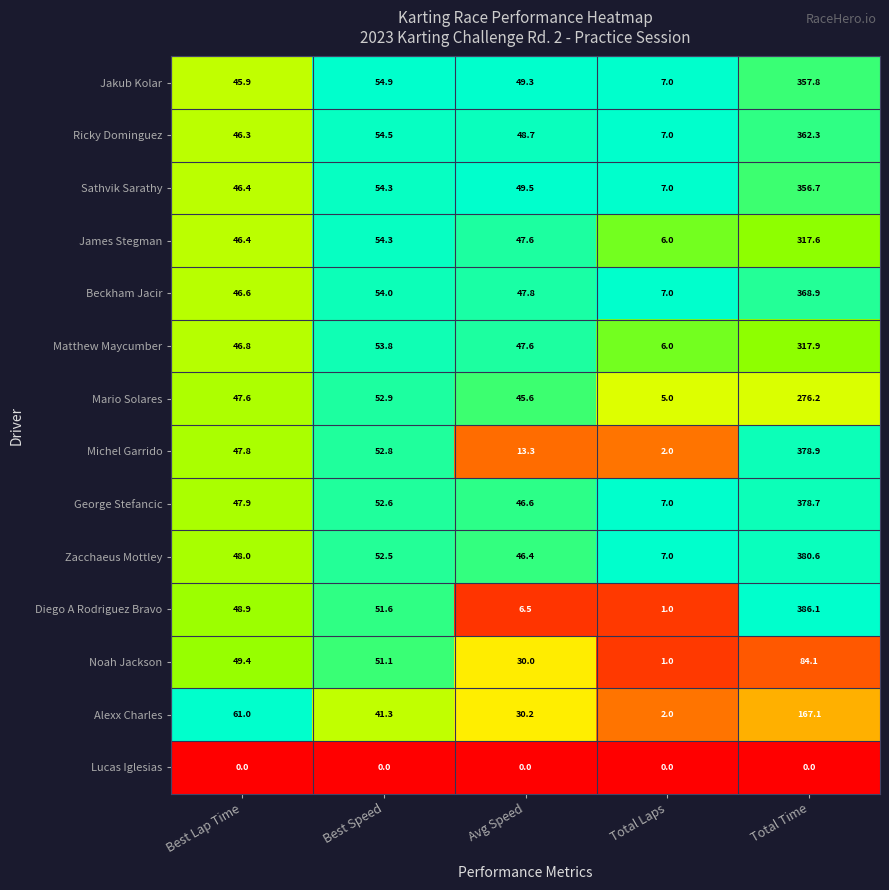

Rank the series by their maximum value, from lowest to highest.

Lucas Iglesias, Noah Jackson, Alexx Charles, Mario Solares, James Stegman, Matthew Maycumber, Sathvik Sarathy, Jakub Kolar, Ricky Dominguez, Beckham Jacir, George Stefancic, Michel Garrido, Zacchaeus Mottley, Diego A Rodriguez Bravo